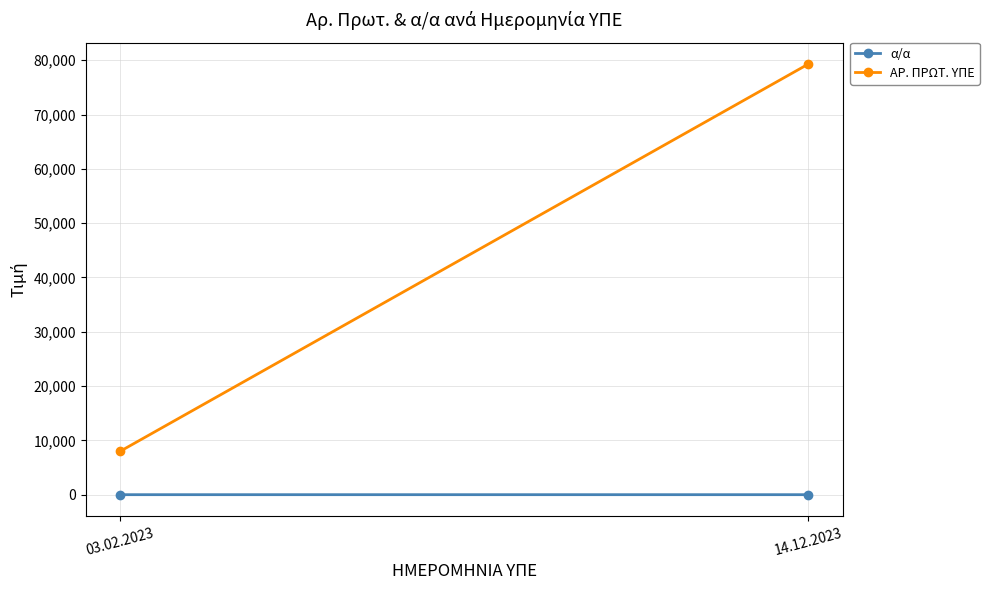

What is the maximum value shown in the chart?

79294